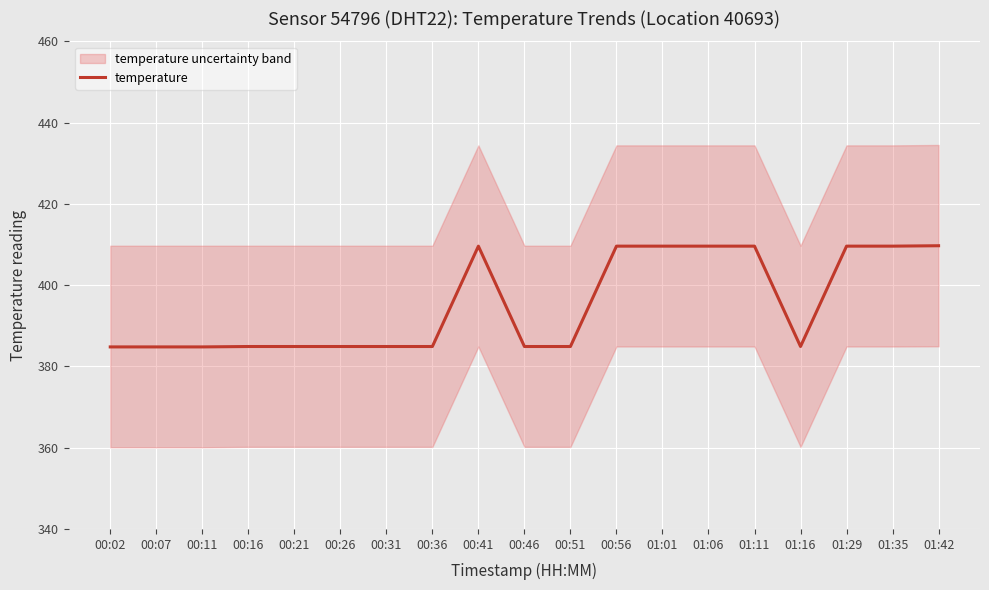

Which has a higher value, 00:21 or 00:31?

00:21